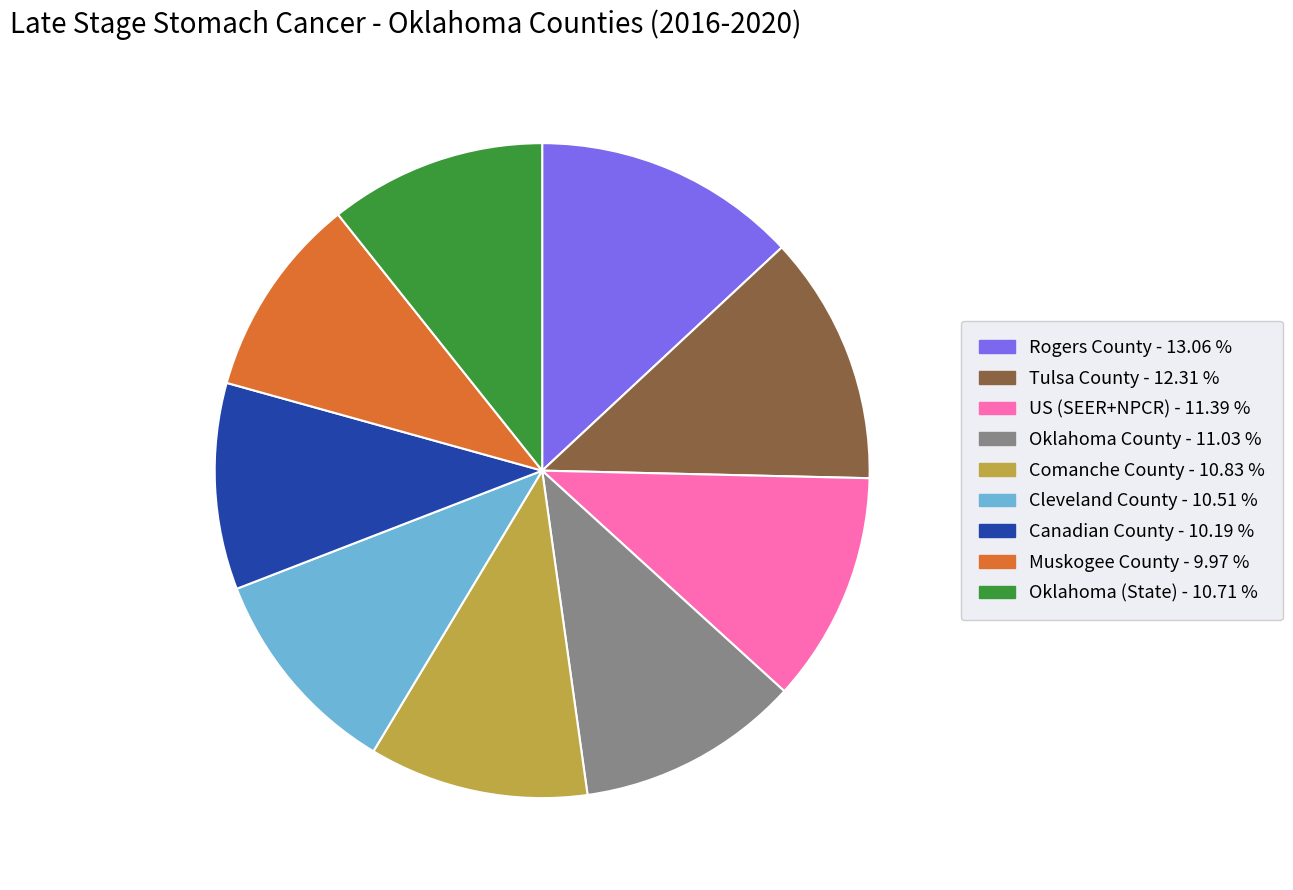

Does Oklahoma (State) - 10.71 % account for over 50% of the chart?

No